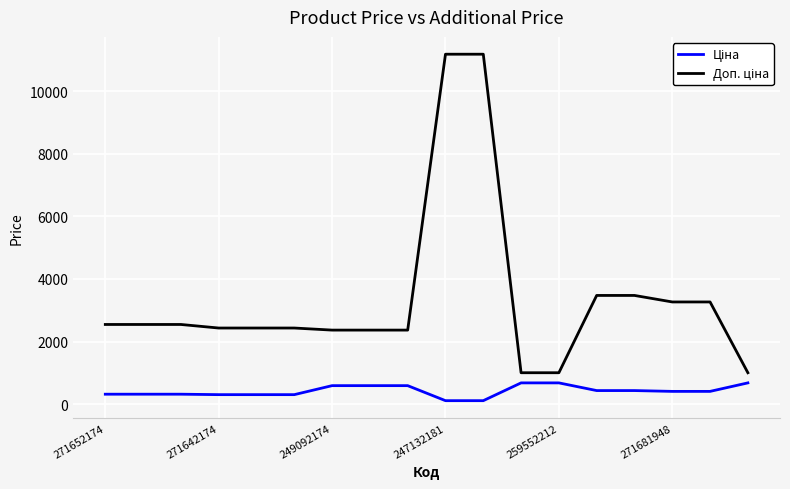

What is the greatest value displayed?

11182.0